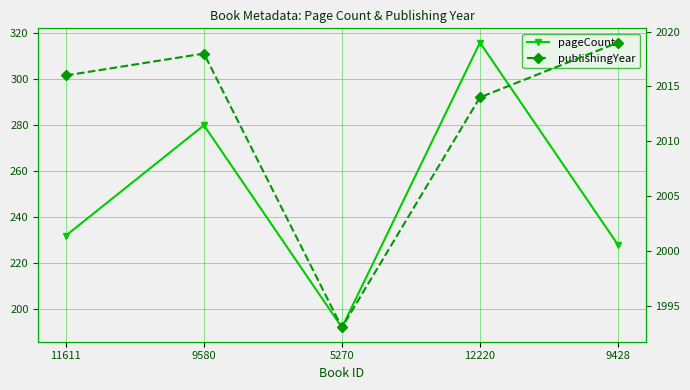

In pageCount, how many points are lower than both neighbors (excluding endpoints)?

1